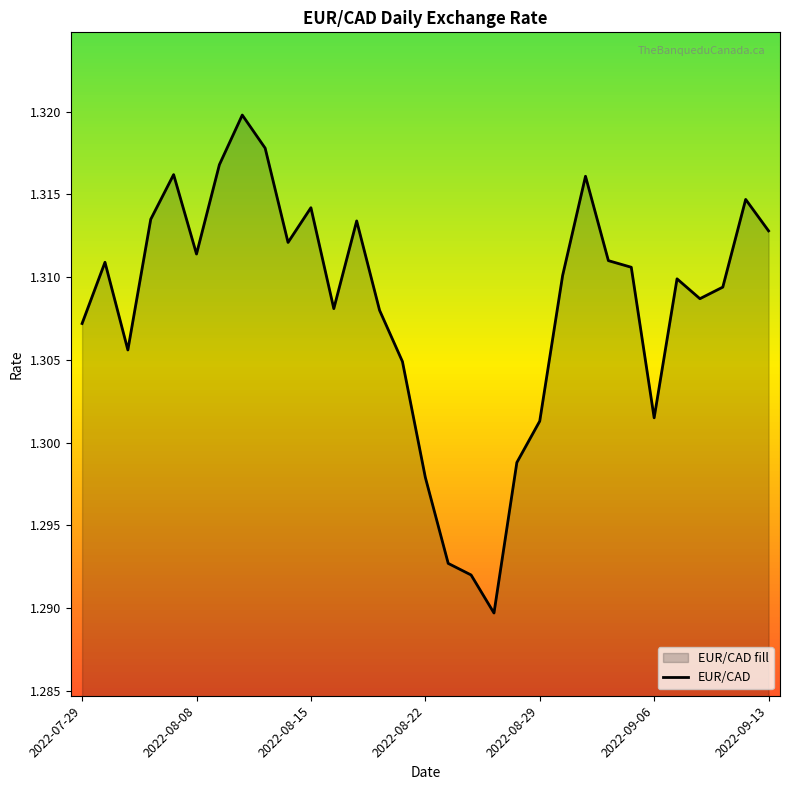

True or false: the data shows 0.7 at 2022-09-06.

False